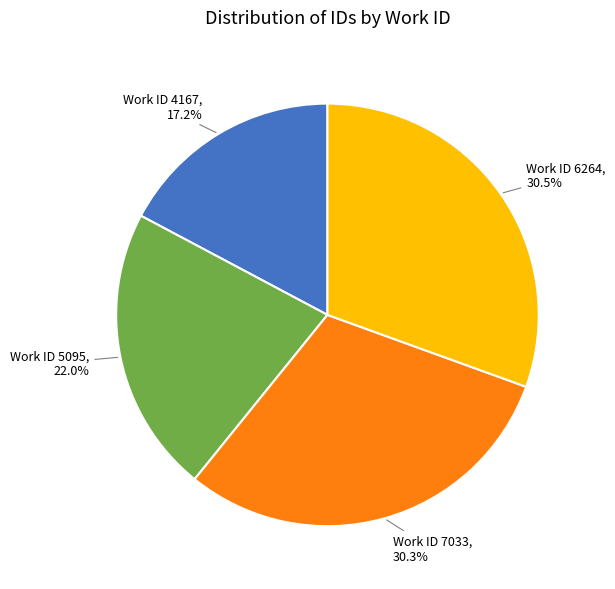

Does any single category account for the majority?

No